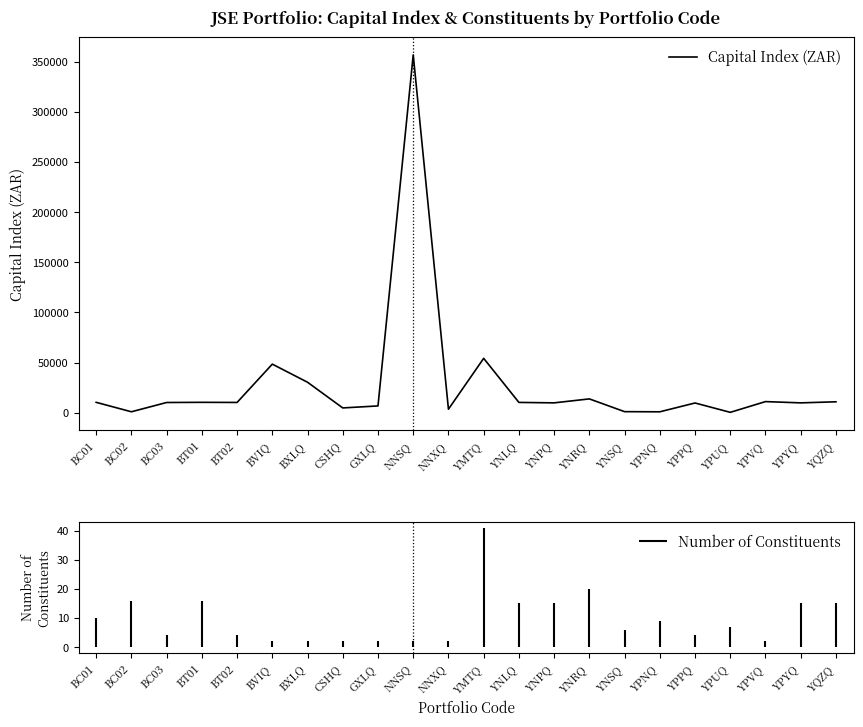

What is the difference between the maximum and minimum values?

356288.3